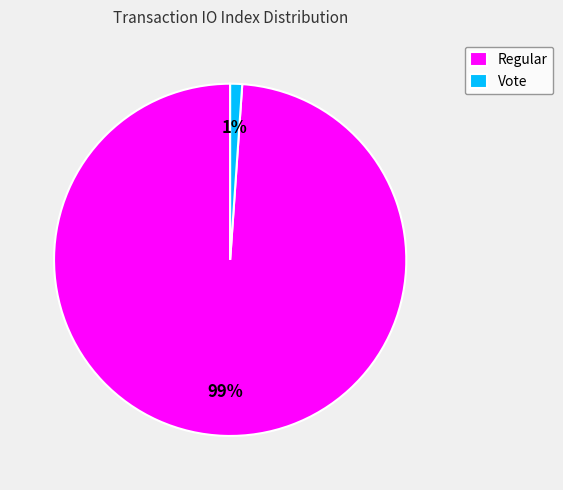

Does Vote account for over 50% of the chart?

No